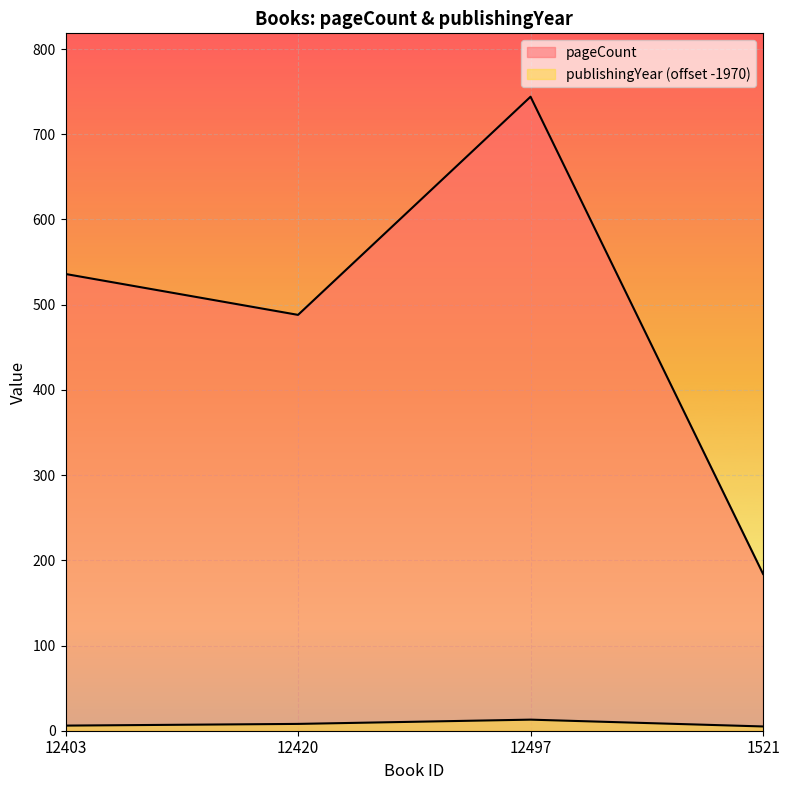

At which category does the chart reach its minimum across all series?

1521